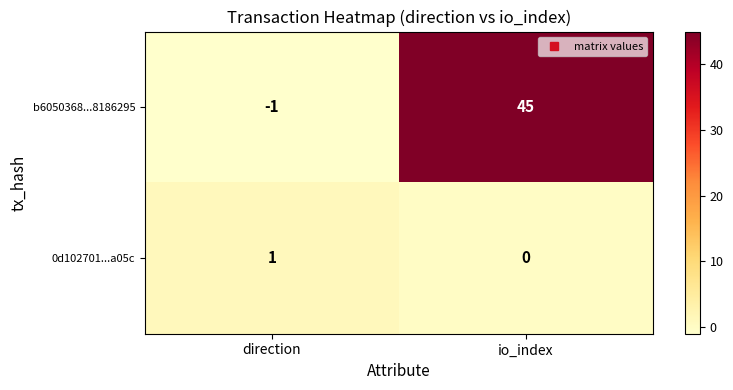

Reading left to right, transcribe all the data shown in this chart.

b6050368...8186295: -1	45
0d102701...a05c: 1	0